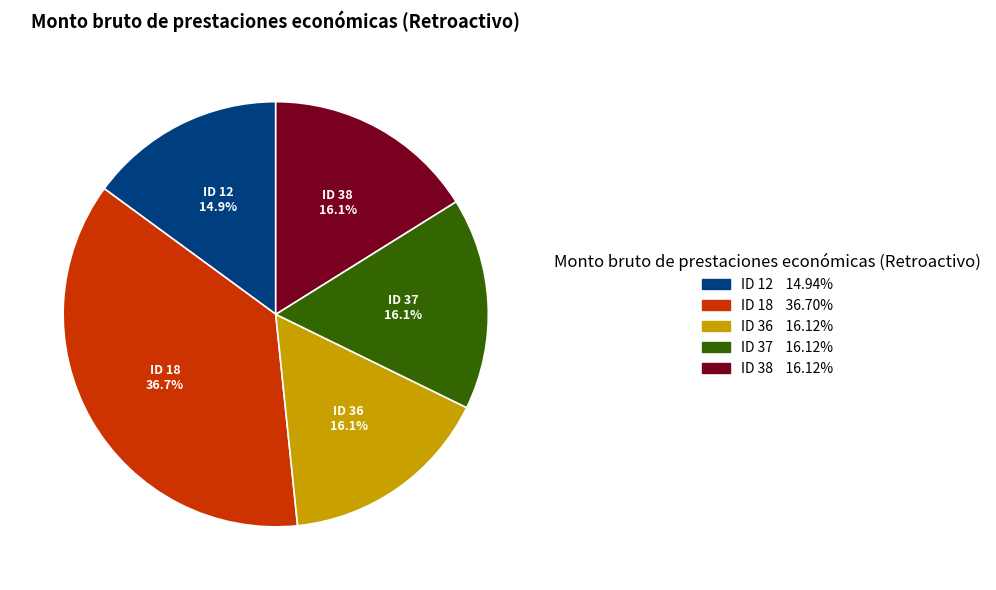

To the nearest percent, what portion does ID 37 represent?

16%